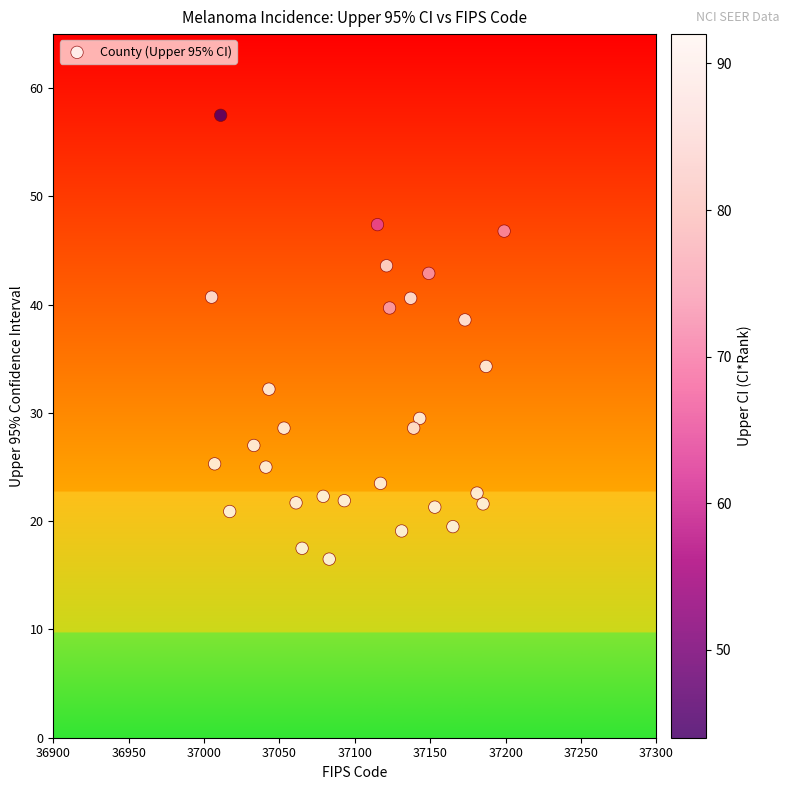

What is the range of X values (max minus min)?

194.0